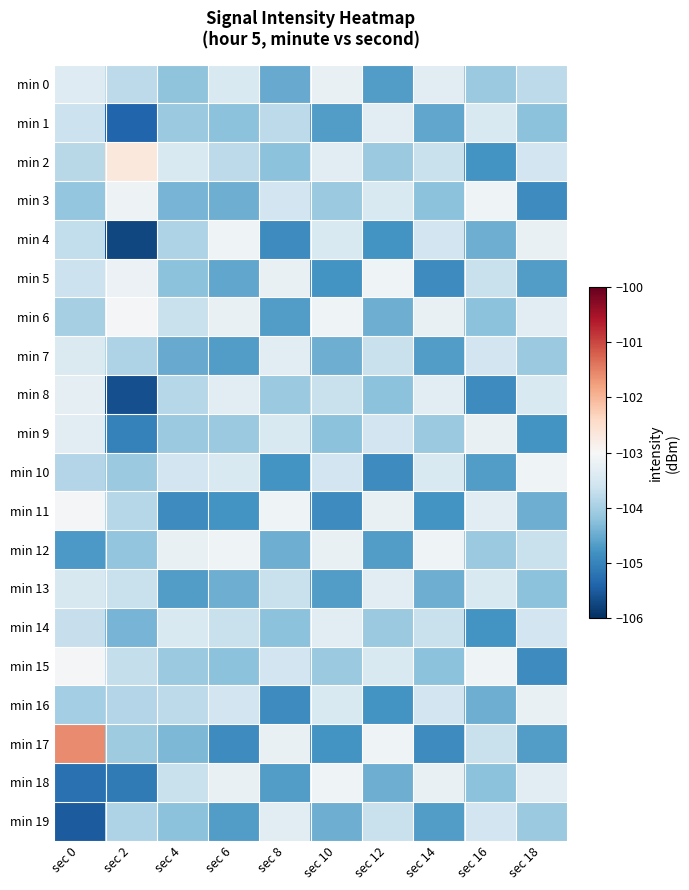

Which series has the largest total across all categories?

min 6